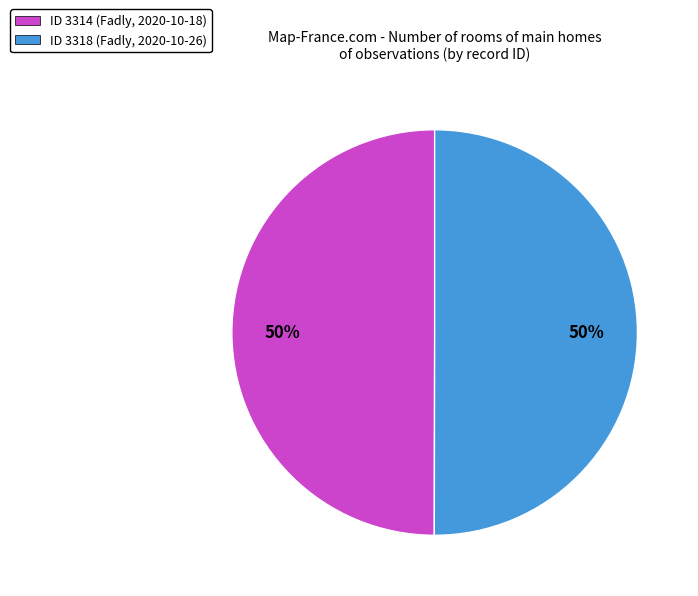

The ID 3318 (Fadly, 2020-10-26) slice represents 65% of the pie. True or false?

False